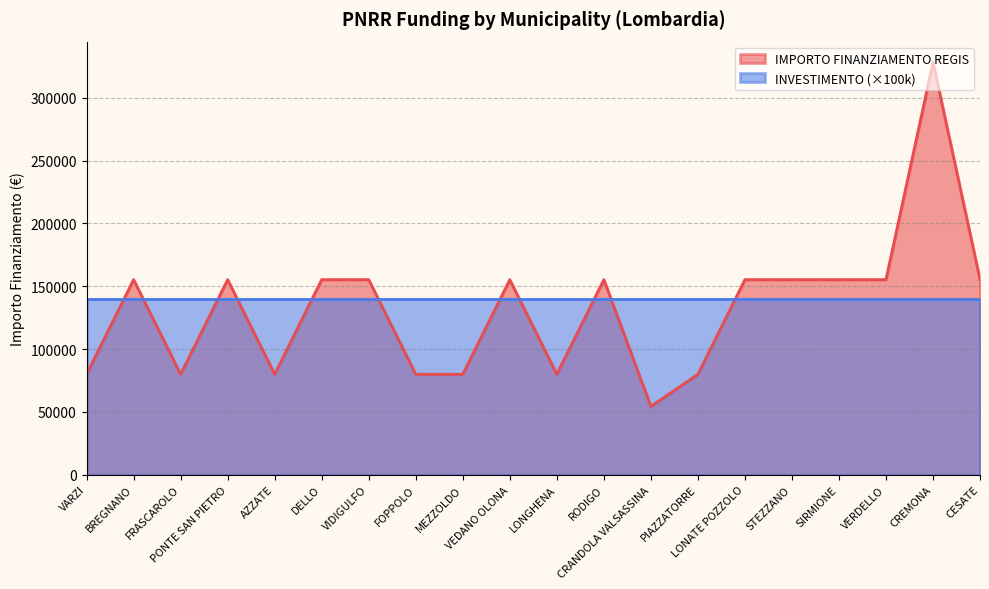

Which label corresponds to the largest value in the chart?

CREMONA